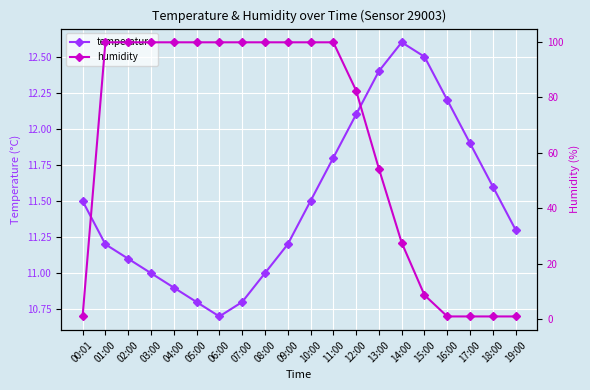

Reading right to left, extract all data points from this chart.

temperature: 11.3	11.6	11.9	12.2	12.5	12.6	12.4	12.1	11.8	11.5	11.2	11.0	10.8	10.7	10.8	10.9	11.0	11.1	11.2	11.5
humidity: 1.0	1.0	1.0	1.0	8.7	27.6	54.3	82.5	99.9	99.9	99.9	99.9	99.9	99.9	99.9	99.9	99.9	99.9	99.9	1.0